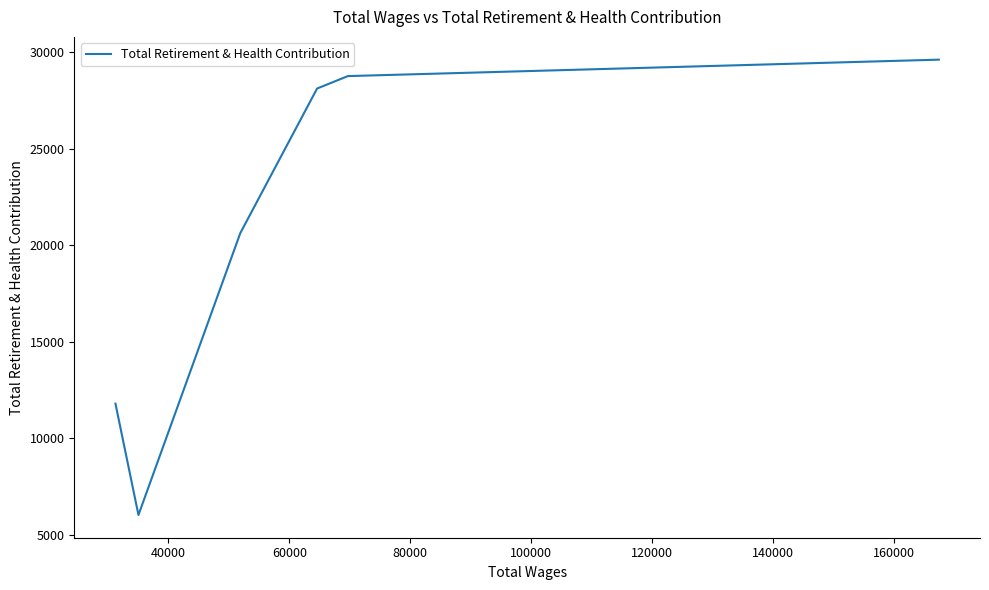

What is the difference between the maximum and minimum values?

23596